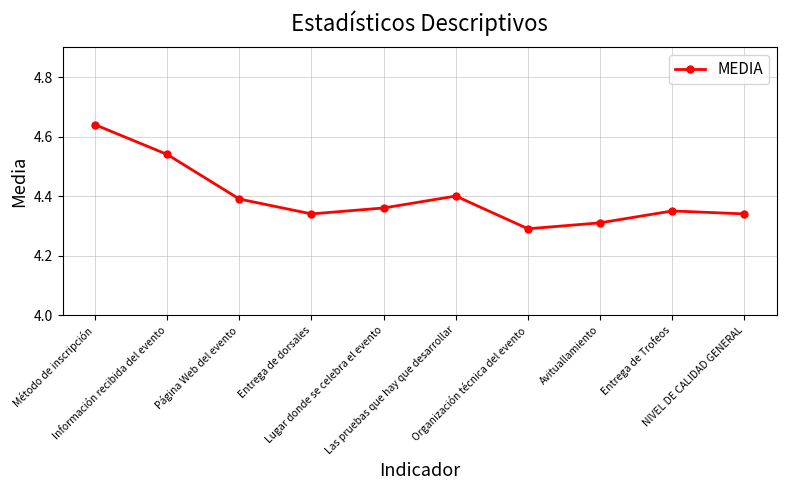

How many interior local valleys (lower than both neighbors) does the data have?

2